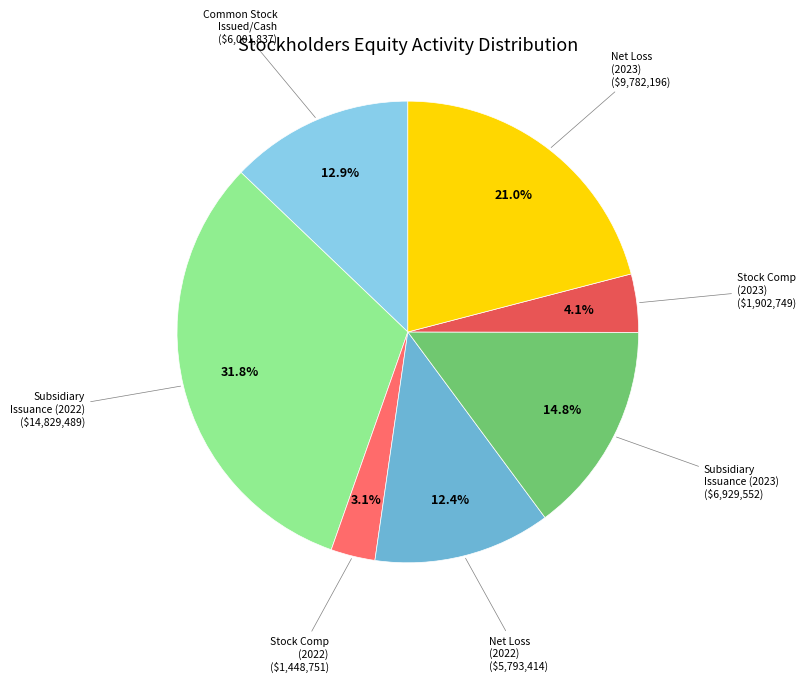

To the nearest percent, what is the difference between the largest and smallest slice percentages?

29%